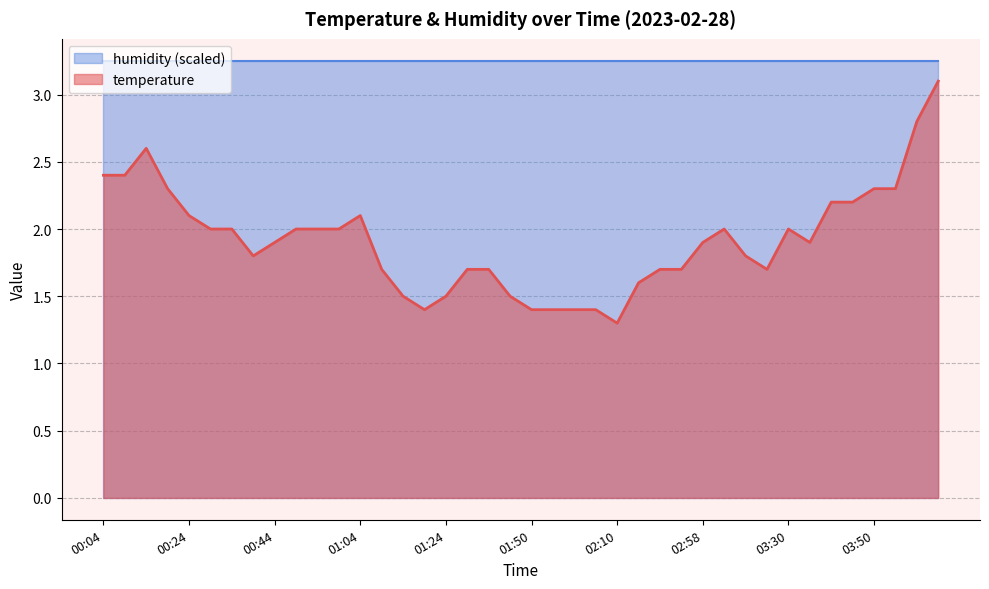

List the labels in order of value, smallest first.

02:10, 01:19, 01:50, 01:55, 02:00, 02:05, 01:14, 01:24, 01:39, 02:43, 01:09, 01:29, 01:34, 02:48, 02:53, 03:14, 00:39, 03:08, 00:44, 02:58, 03:35, 00:29, 00:34, 00:49, 00:54, 00:59, 03:03, 03:30, 00:24, 01:04, 03:40, 03:45, 00:19, 03:50, 03:55, 00:04, 00:09, 00:14, 04:01, 04:06